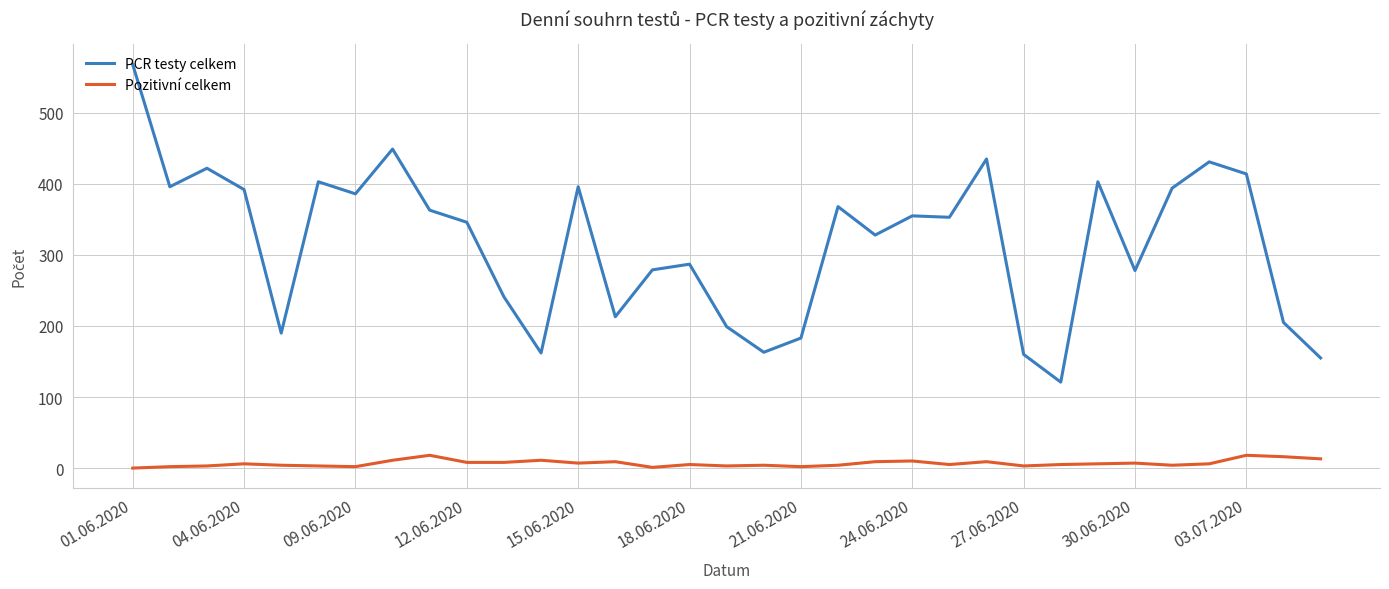

What is the maximum value shown in the chart?

568